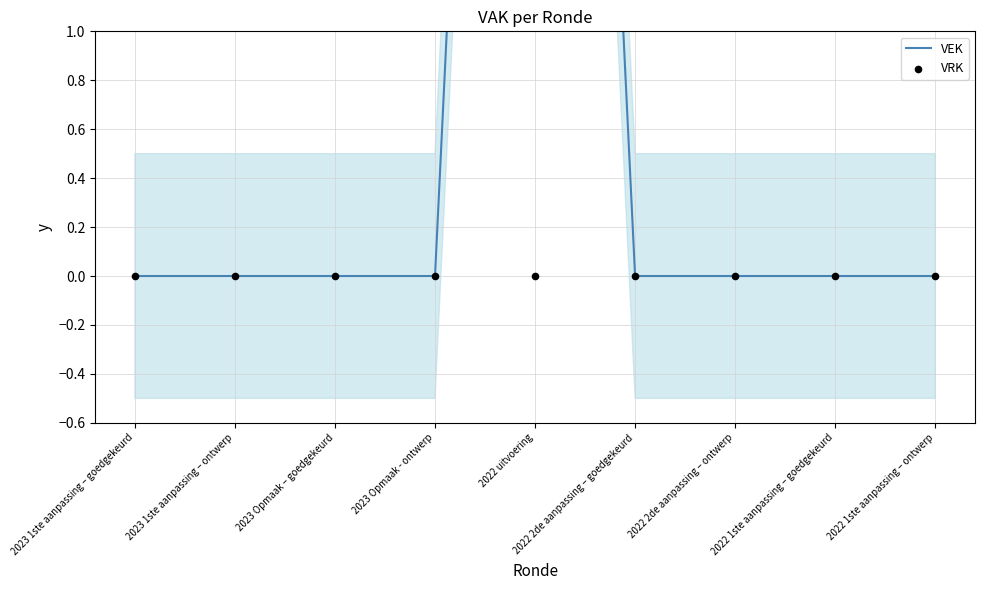

What are all the series names shown in the legend?

VEK, VRK